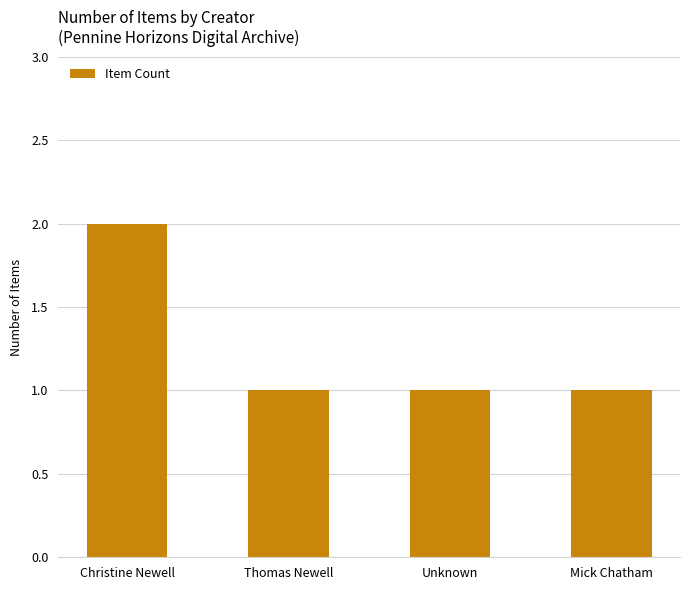

Are the bars horizontal?

No